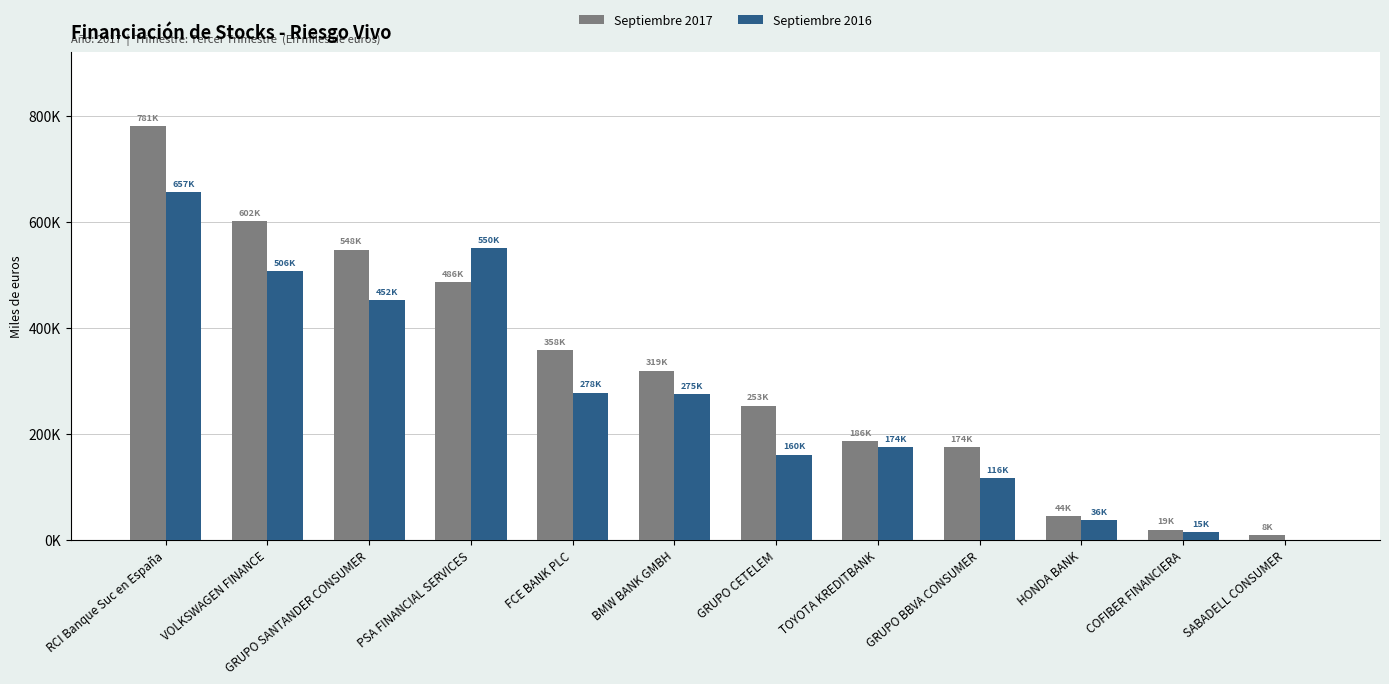

List the series in order of their peak value, highest first.

Septiembre 2017, Septiembre 2016